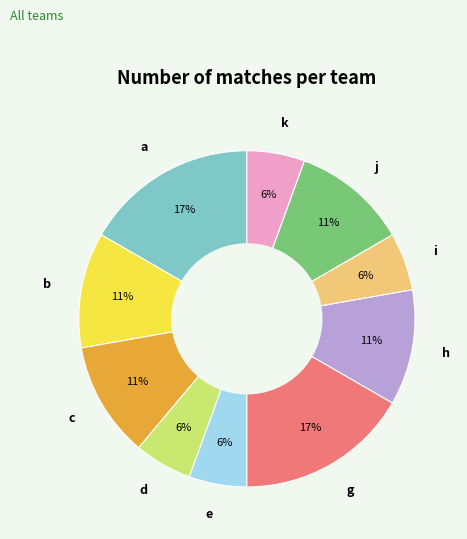

Does any single category account for the majority?

No